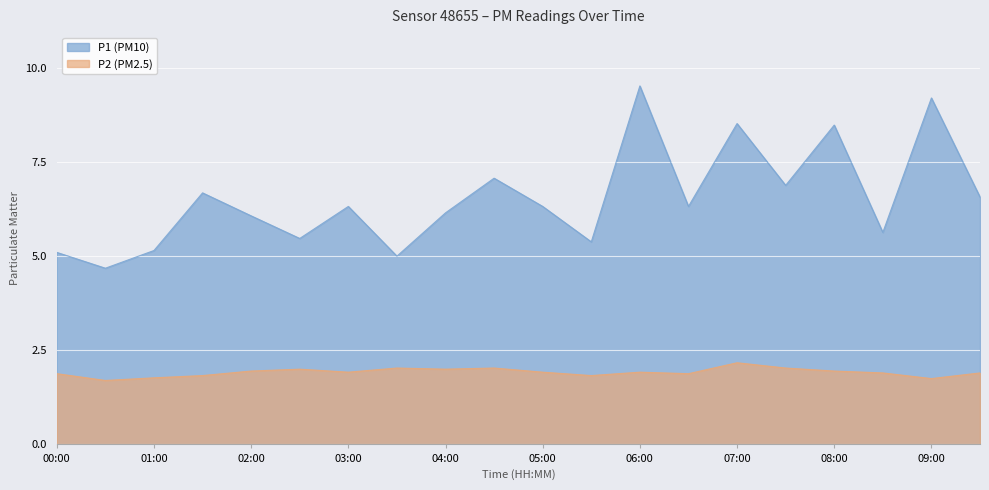

Rank the categories by P1 value from lowest to highest.

00:30, 03:30, 00:00, 01:00, 05:30, 02:30, 08:30, 02:00, 04:00, 03:00, 05:00, 06:30, 09:30, 01:30, 07:30, 04:30, 08:00, 07:00, 09:00, 06:00